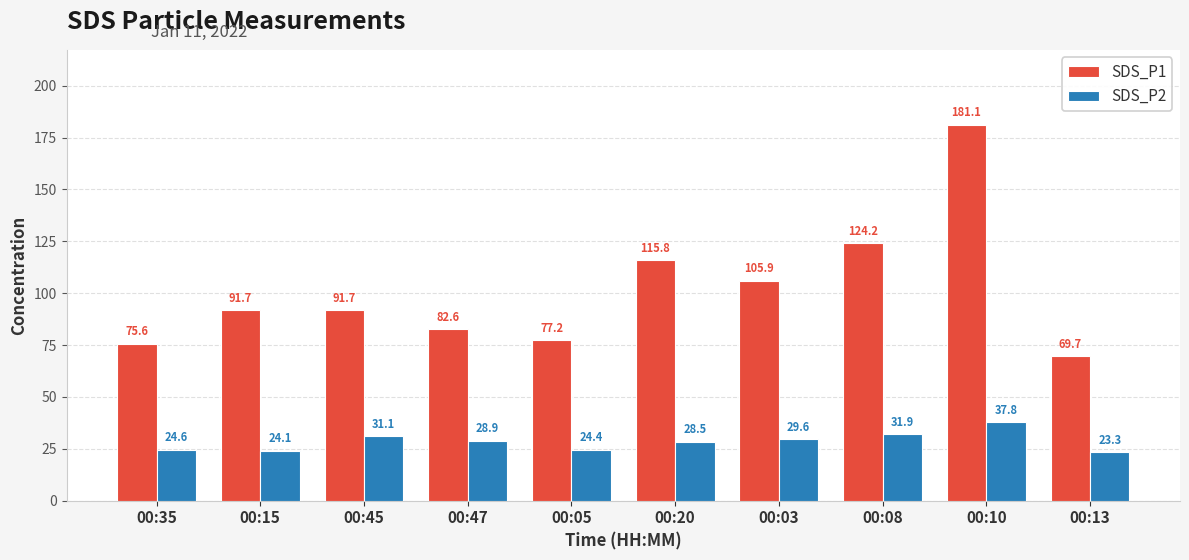

How many categories are shown in the chart?

10